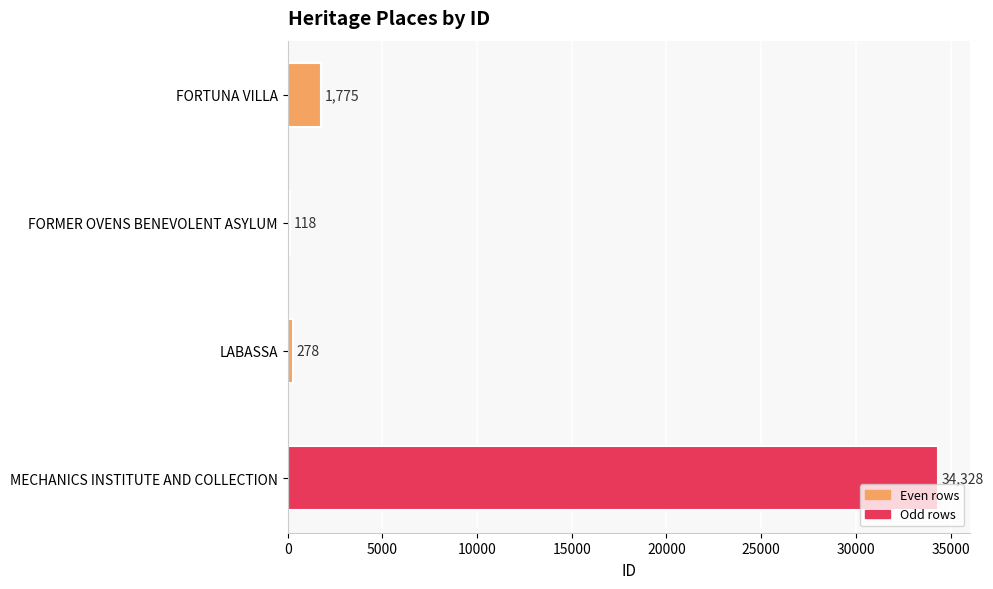

List the labels in order of value, largest first.

MECHANICS INSTITUTE AND COLLECTION, FORTUNA VILLA, LABASSA, FORMER OVENS BENEVOLENT ASYLUM